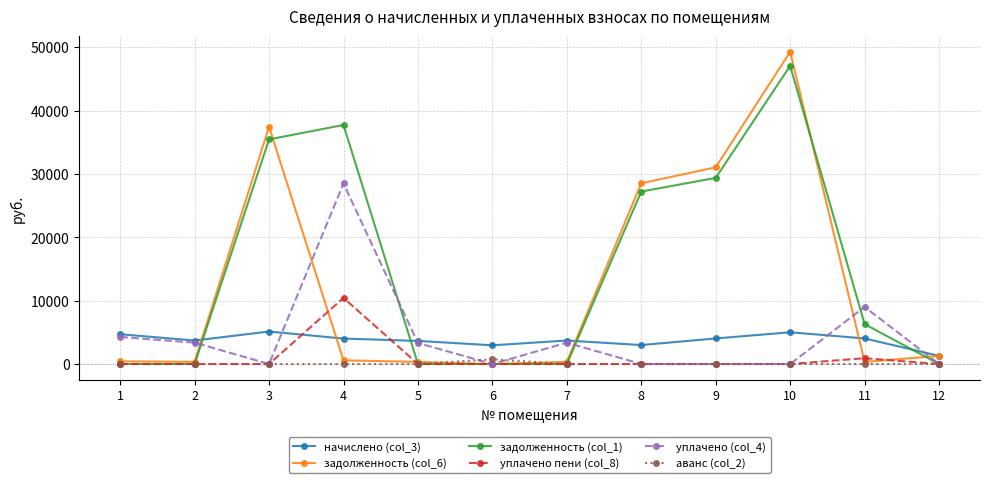

True or false: начислено (col_3) and аванс (col_2) cross at least once.

False